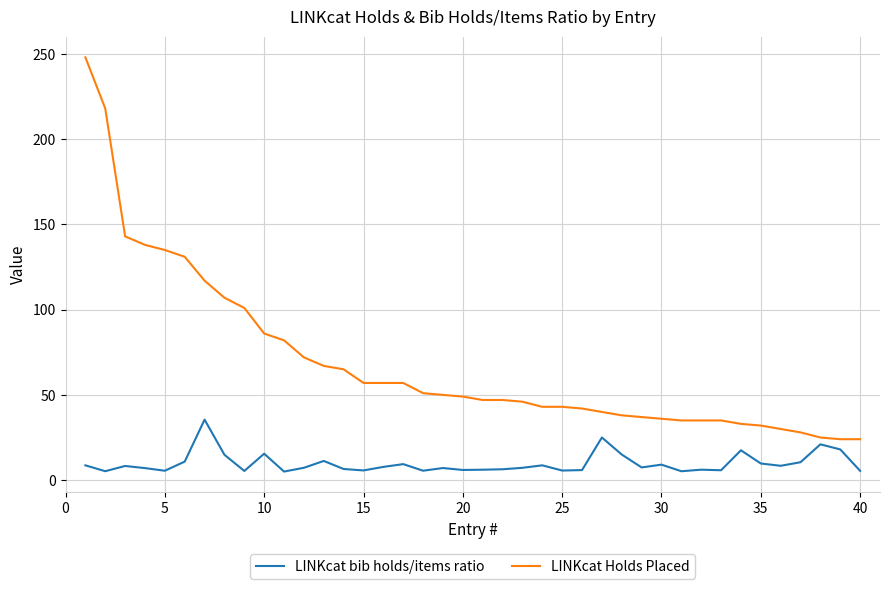

What is the sum of all LINKcat bib holds/items ratio values?

392.3